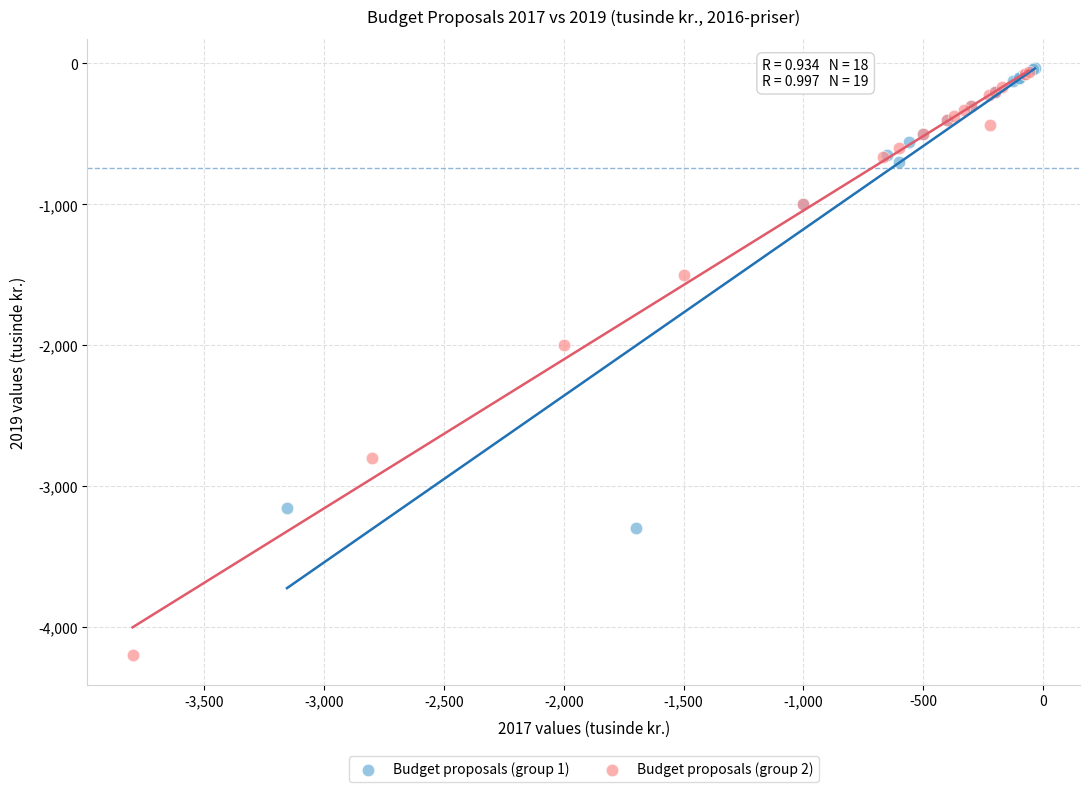

Which series has the largest Y range (max minus min)?

Budget proposals (group 2)